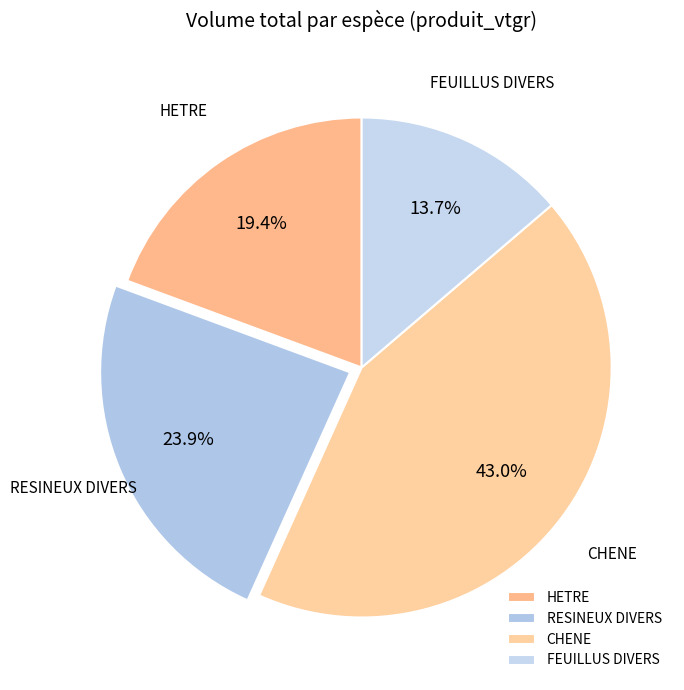

Does CHENE account for over 50% of the chart?

No